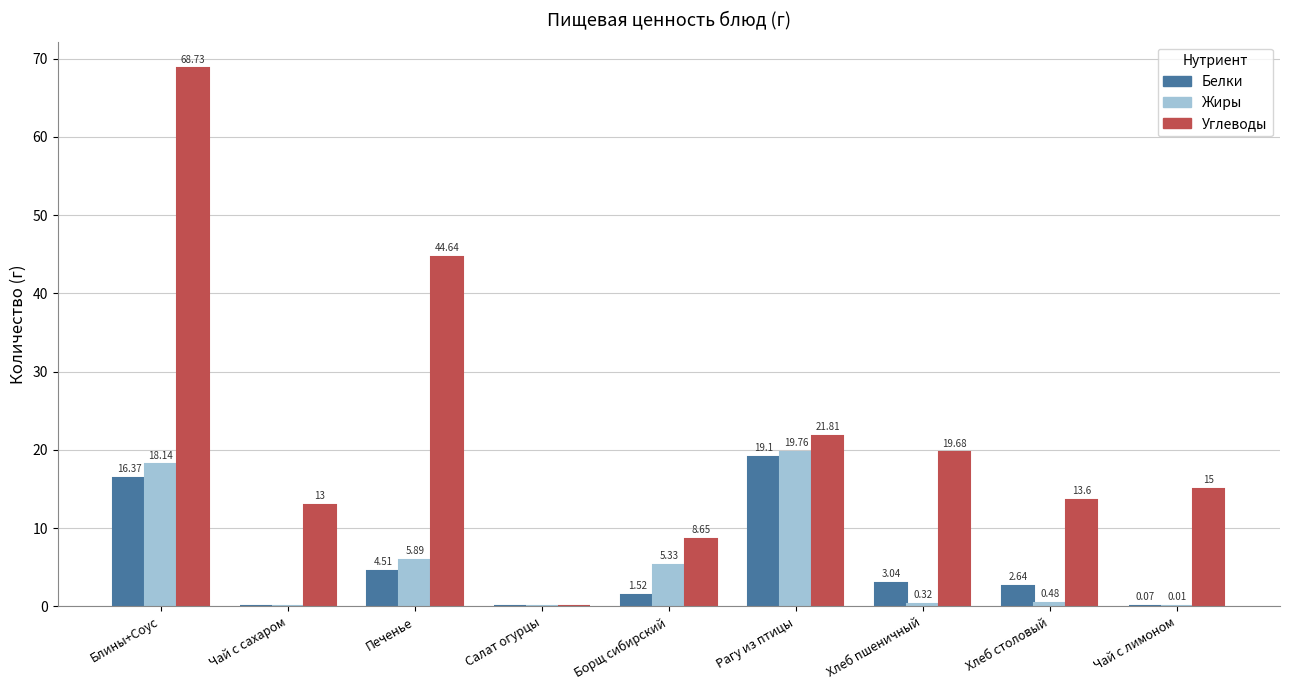

Which series has the largest total across all categories?

Углеводы